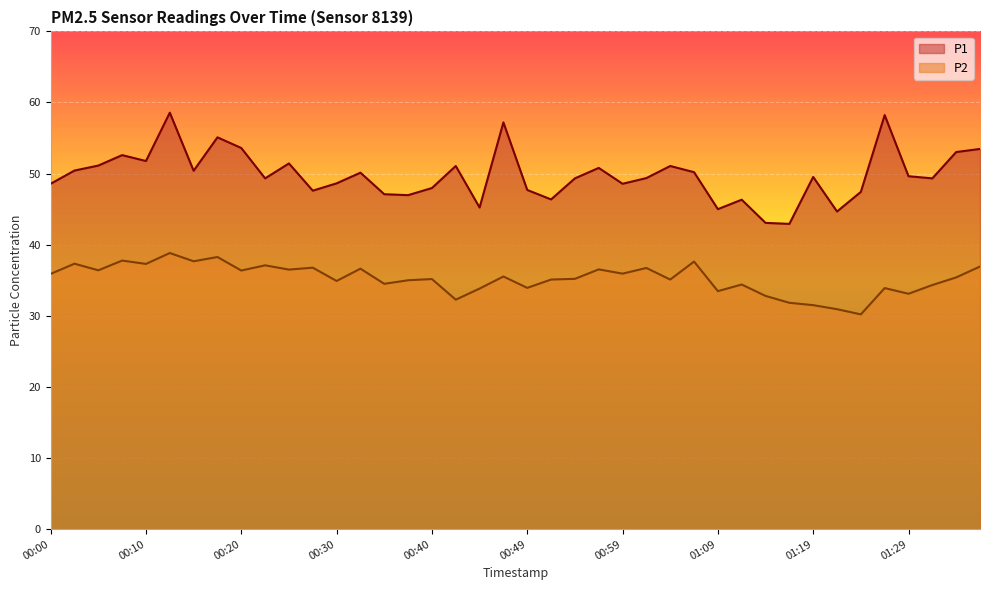

True or false: P1 has more than 1 points higher than both neighbors.

True